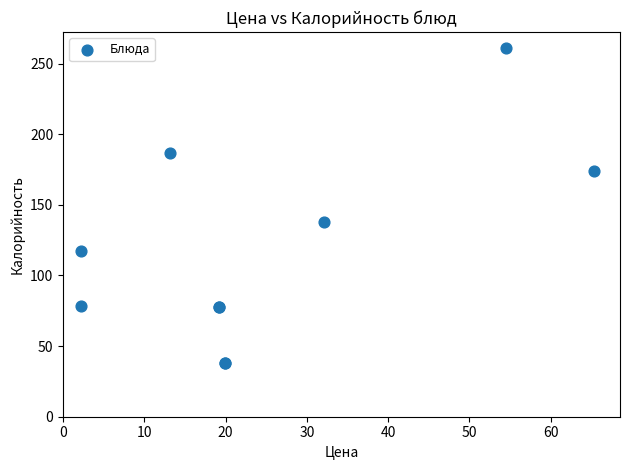

What Y value in the scatter plot is closest to 149?

138.0